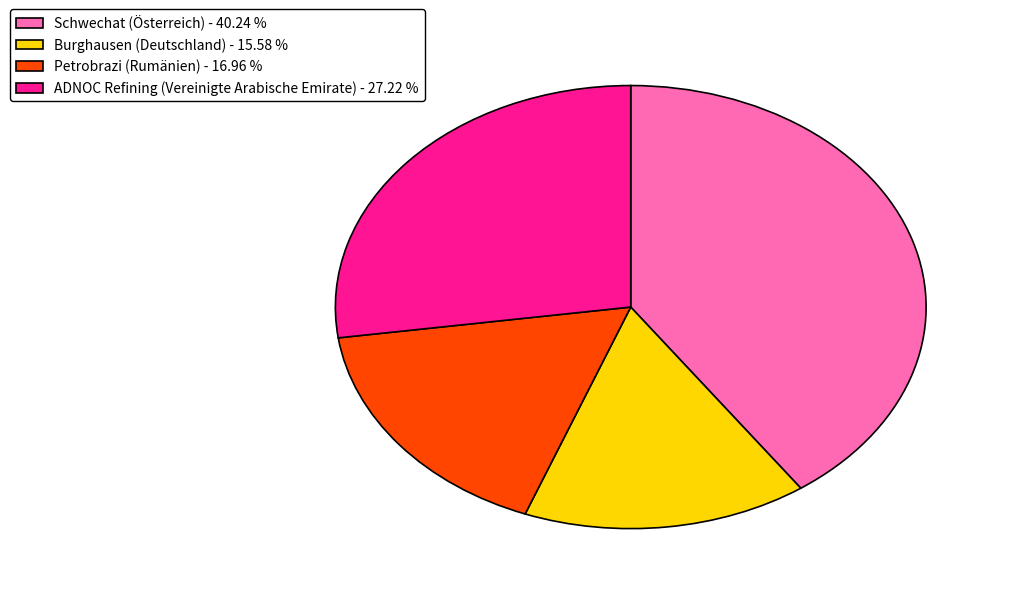

Which has a higher value, ADNOC Refining (Vereinigte Arabische Emirate) - 27.22 % or Schwechat (Österreich) - 40.24 %?

Schwechat (Österreich) - 40.24 %